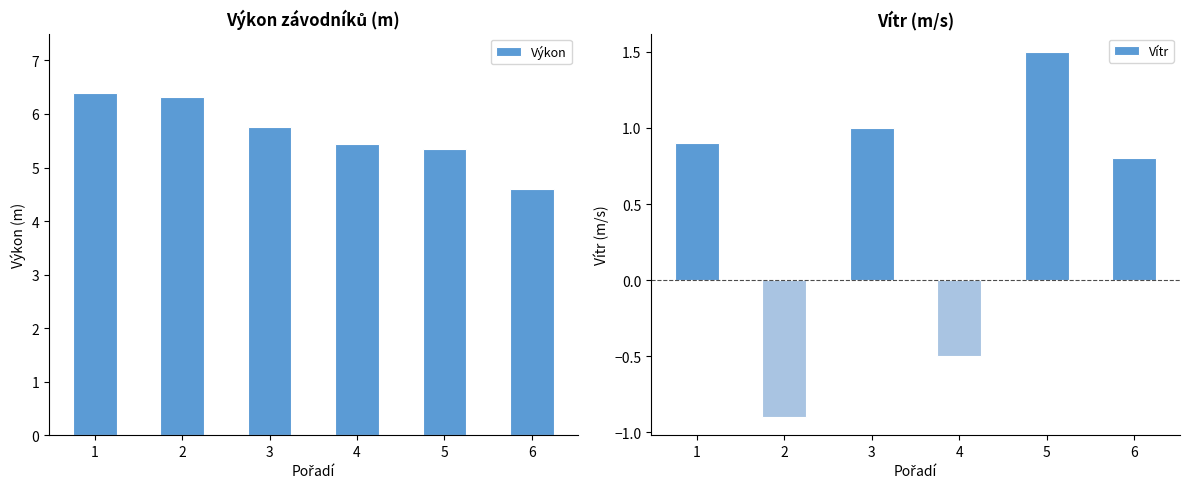

At which category is the sum across all series the highest?

1